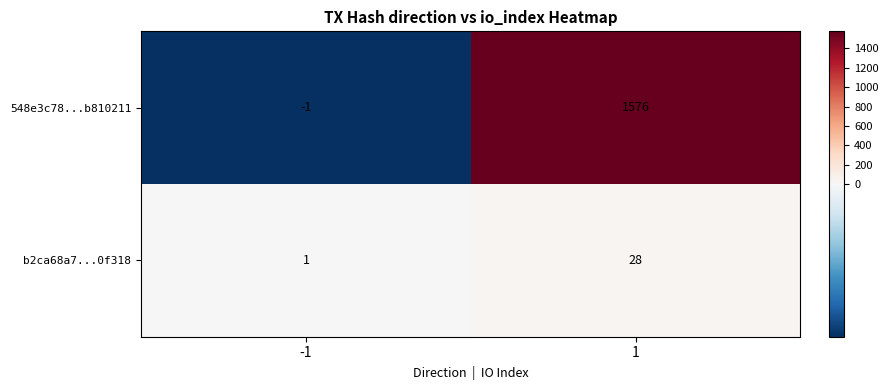

What is the difference between the 548e3c78...b810211 values at -1 and 1?

1577